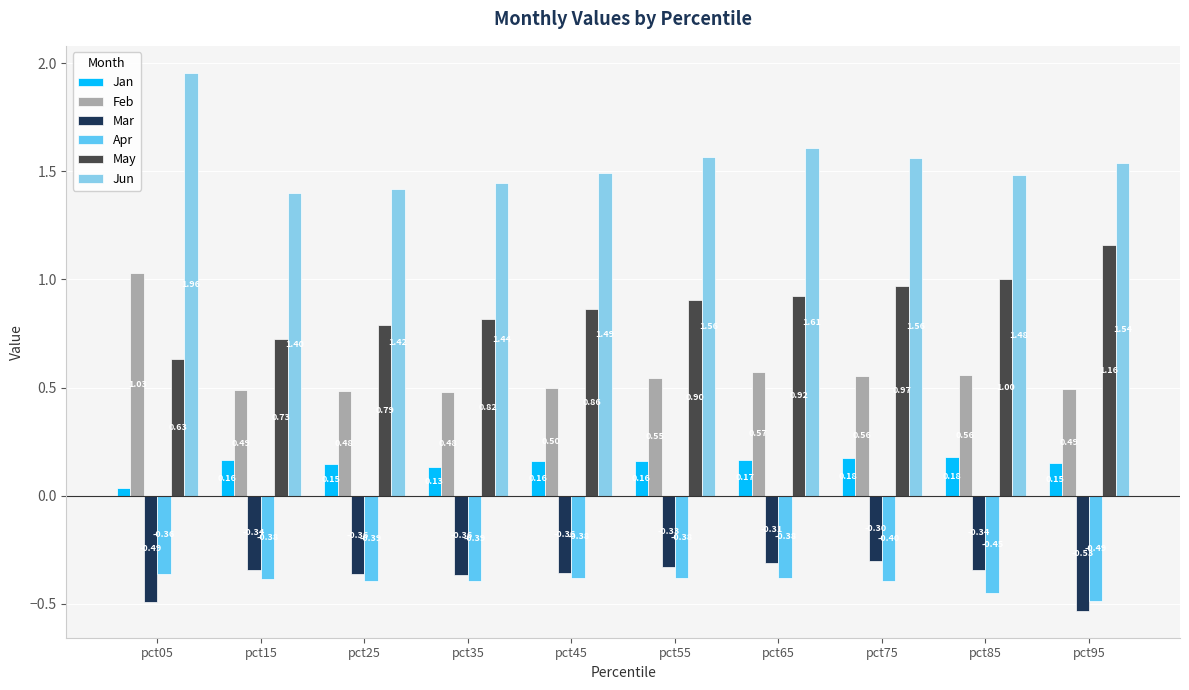

At which category does the chart reach its peak across all series?

pct05